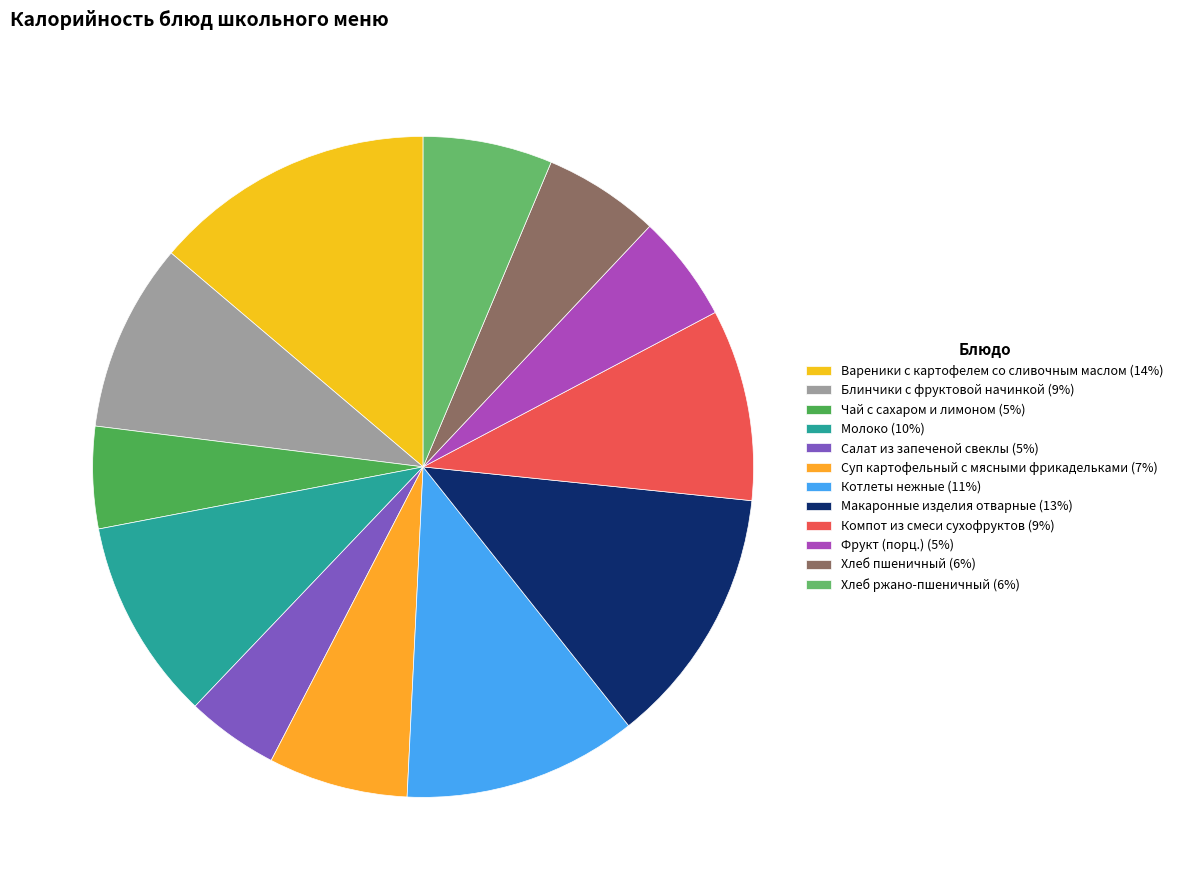

What is the total percentage of Салат из запеченой свеклы and Вареники с картофелем со сливочным маслом?

18.3%